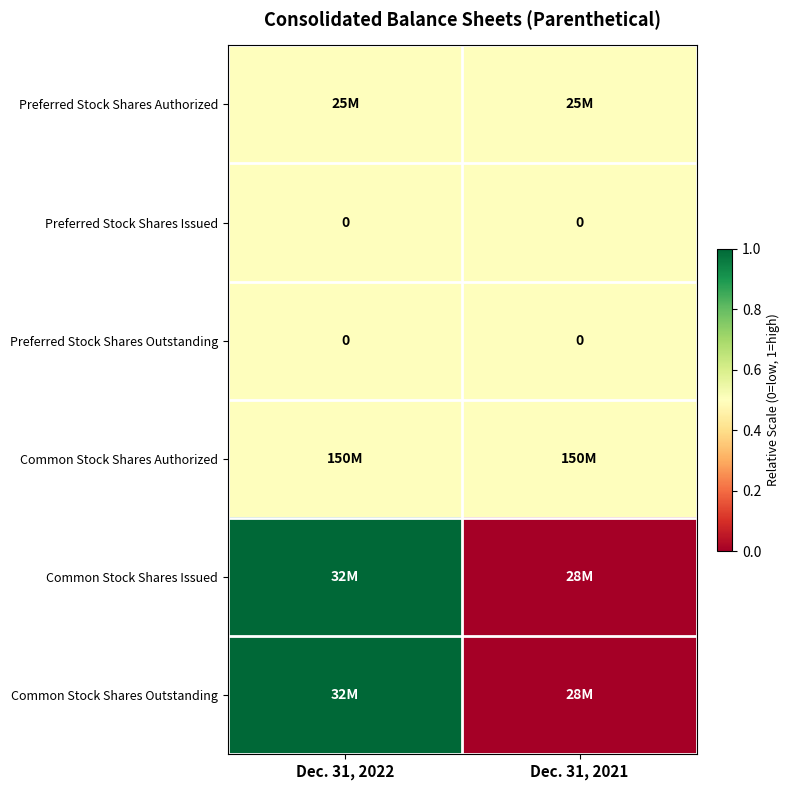

True or false: Common Stock Shares Authorized has a value of 0.9 at Dec. 31, 2022.

False